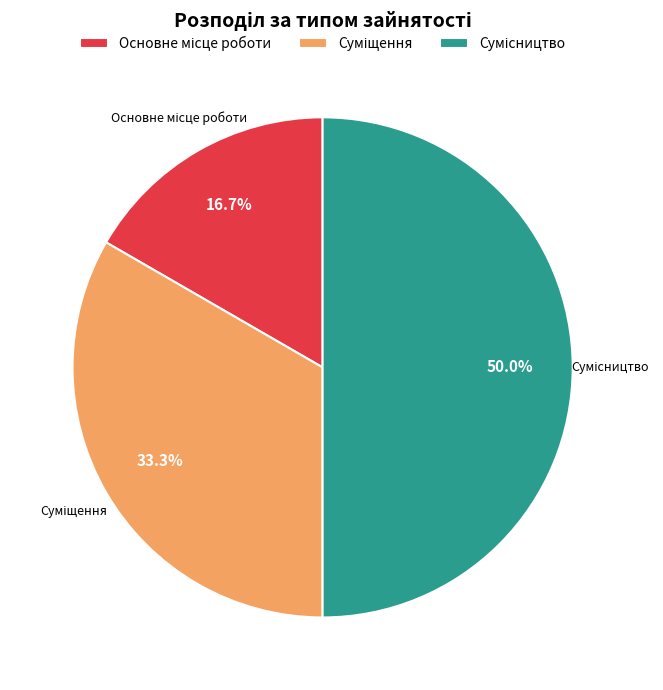

Is the sum of Суміщення and Основне місце роботи greater than half?

No